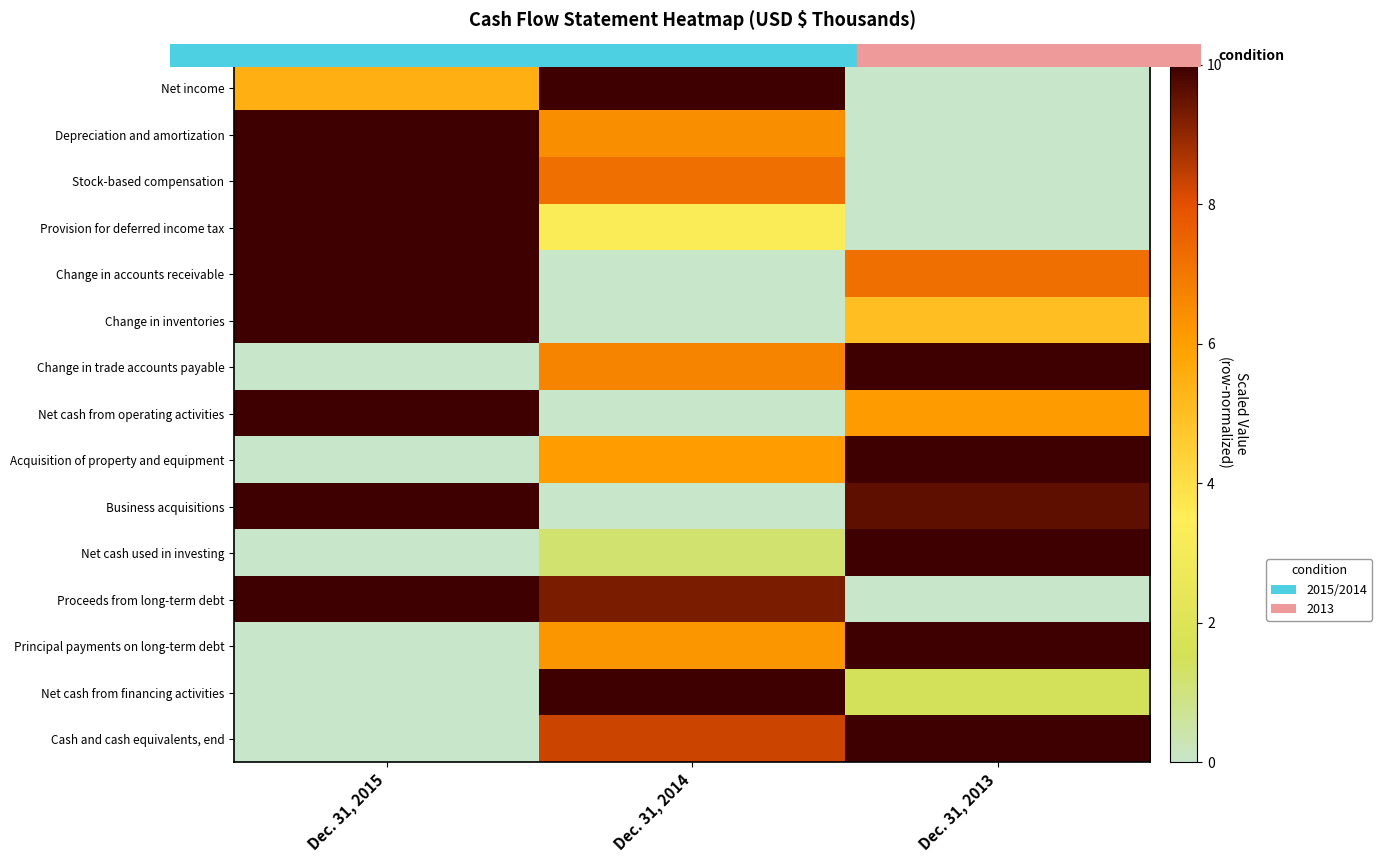

How many series are shown in this chart?

15